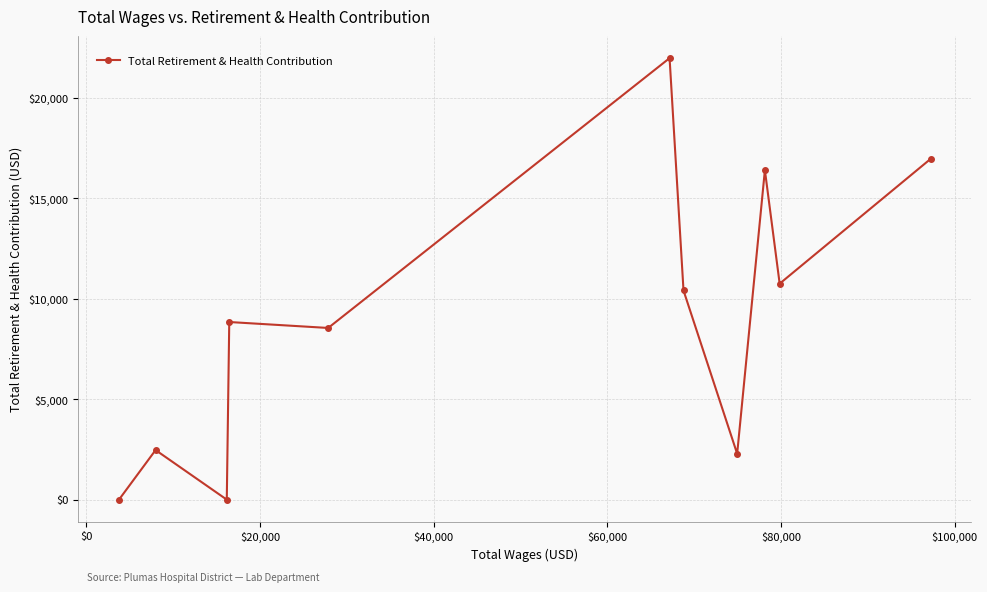

True or false: there are more than 2 points higher than both neighbors.

True